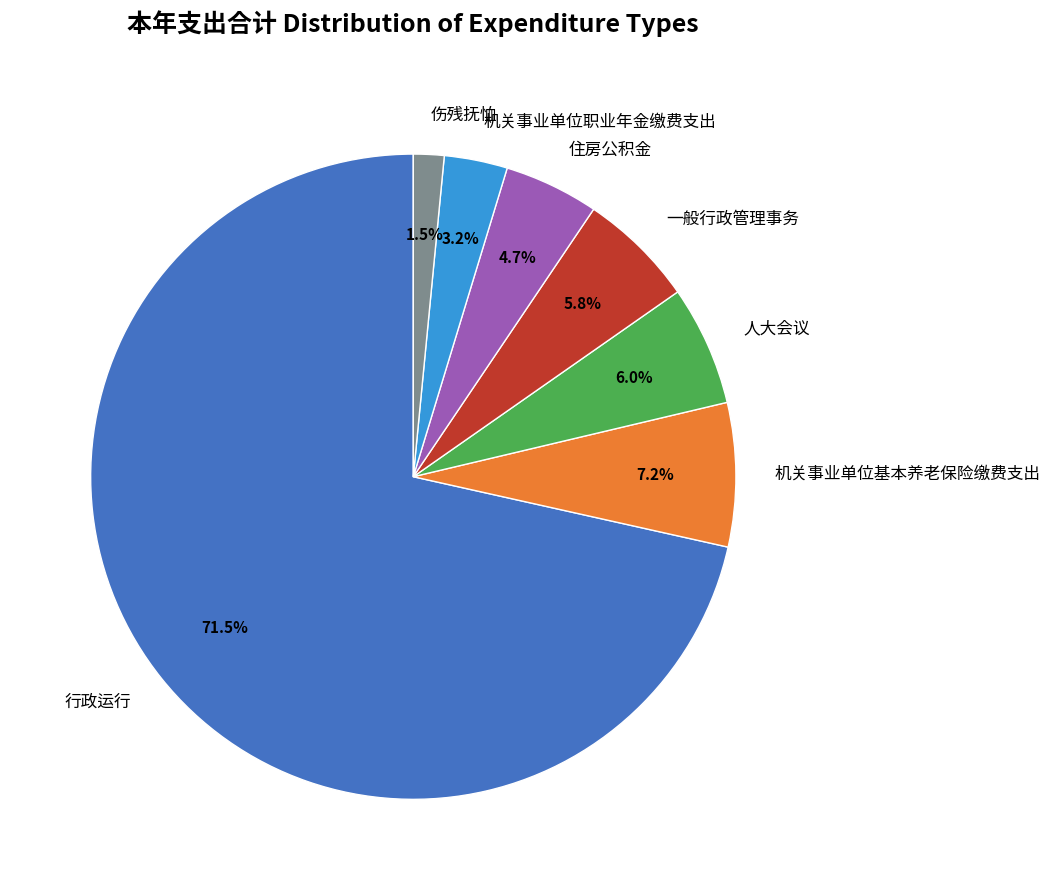

What portion of the pie excludes 伤残抚恤?

98.5%